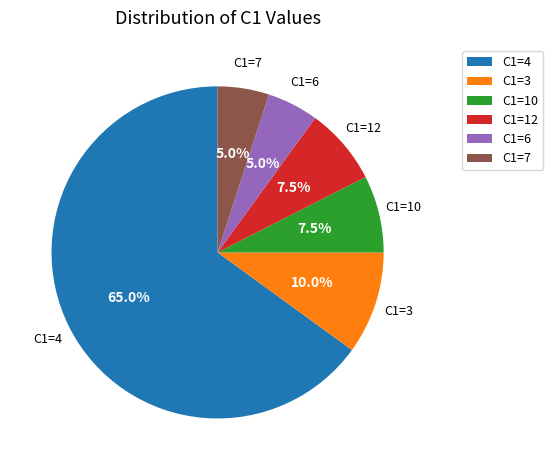

Combined, what portion of the pie is C1=3 and C1=4?

75.0%